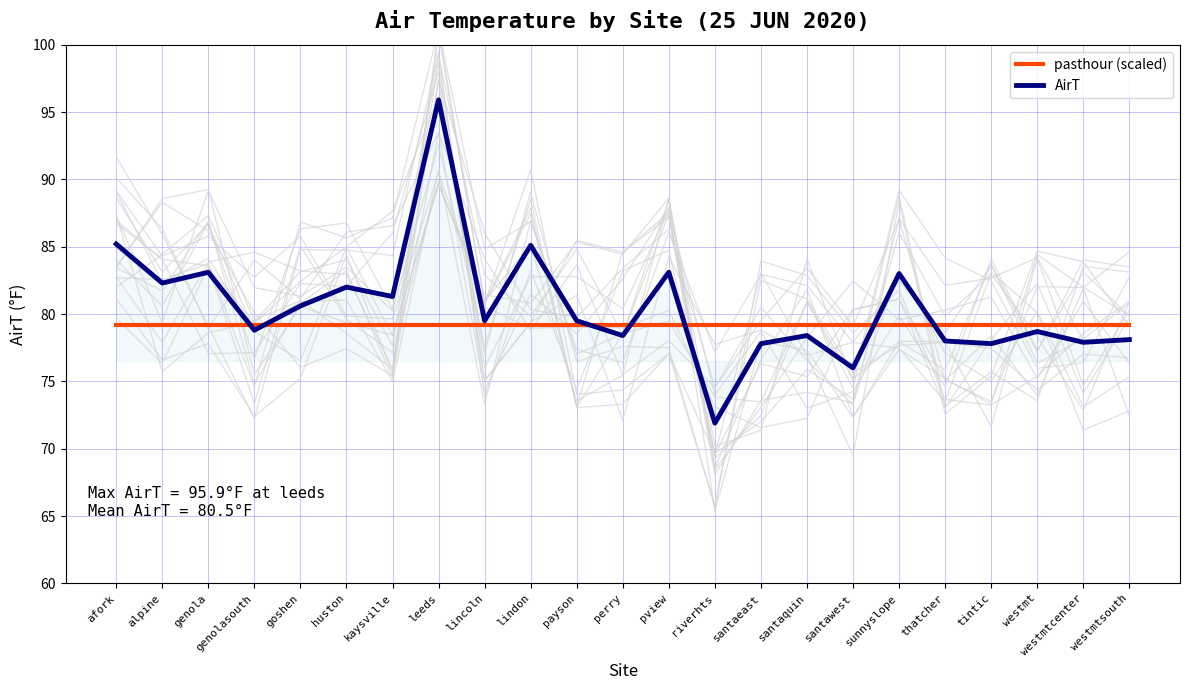

Is it true that AirT equals 127.5 at kaysville?

False